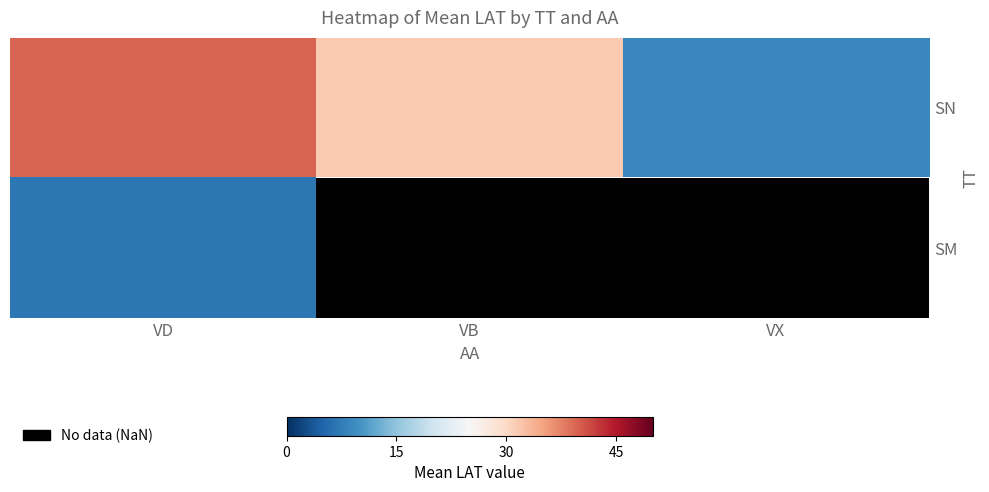

At which category does the chart reach its minimum across all series?

VD